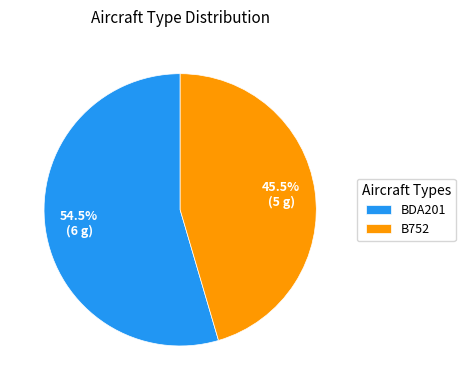

What is the ratio of the value at B752 to the value at BDA201?

0.8